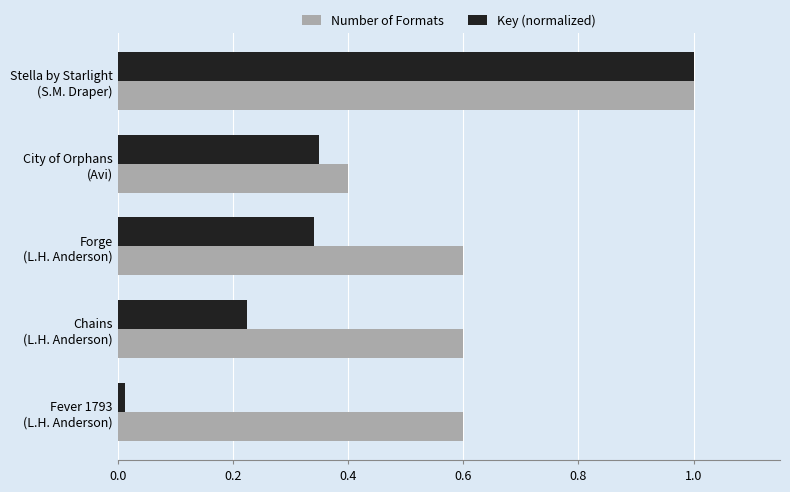

What is the sum of all Number of Formats values?

3.2